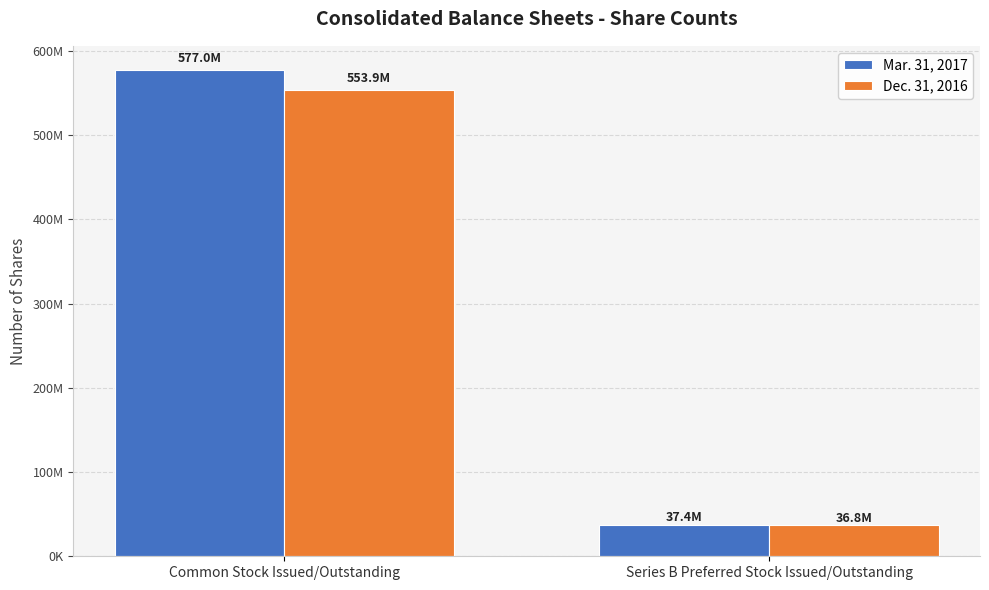

At which label does Dec. 31, 2016 reach its minimum?

Series B Preferred Stock Issued/Outstanding